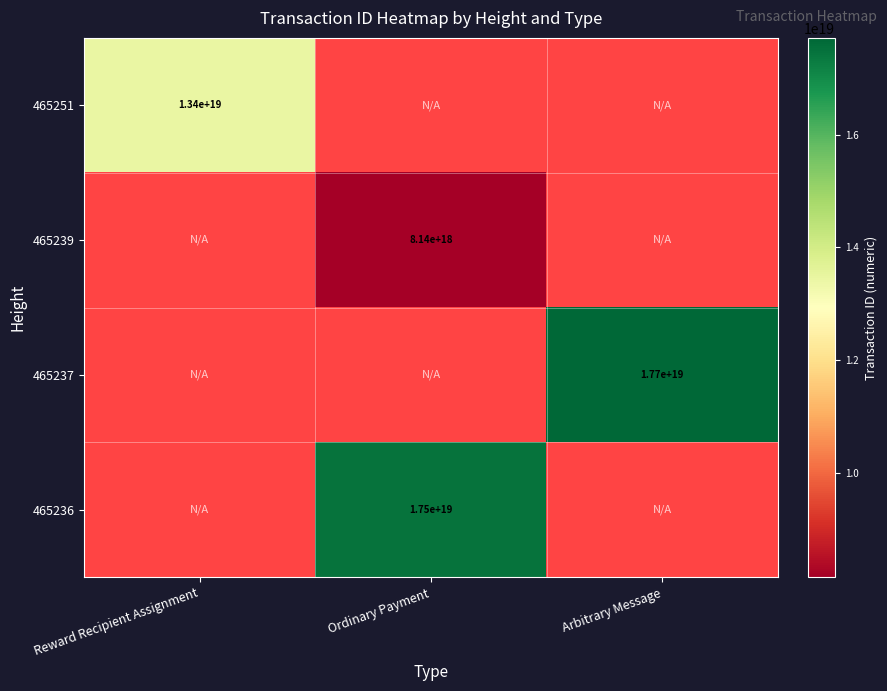

True or false: 465236 has a value of 17500000000000000000 at Ordinary Payment.

True